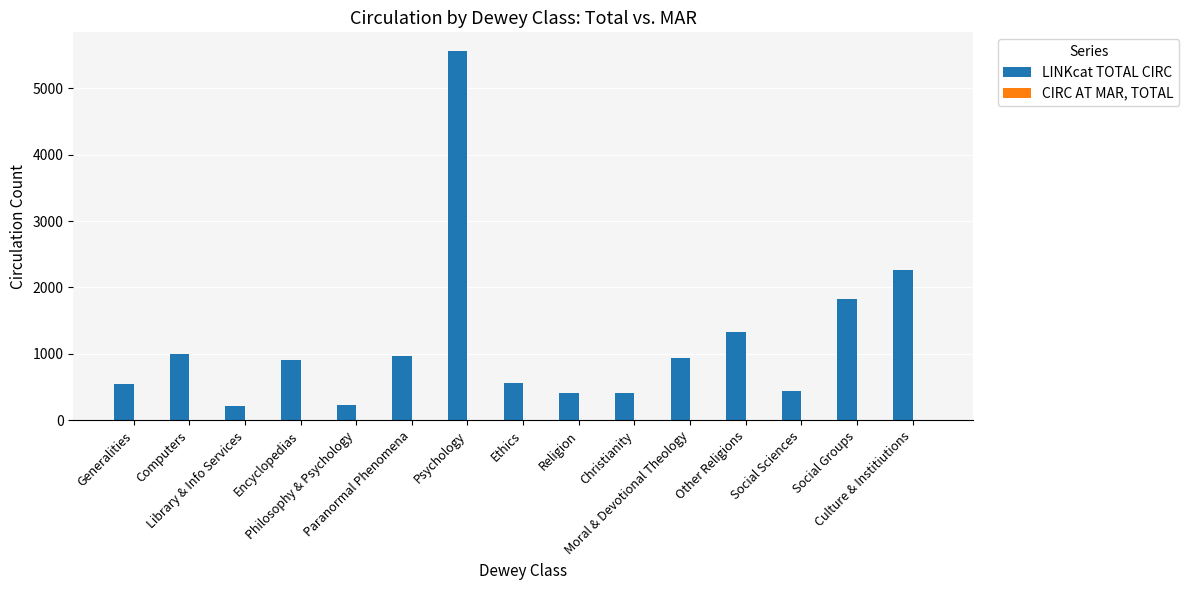

How many data points does each series have?

15